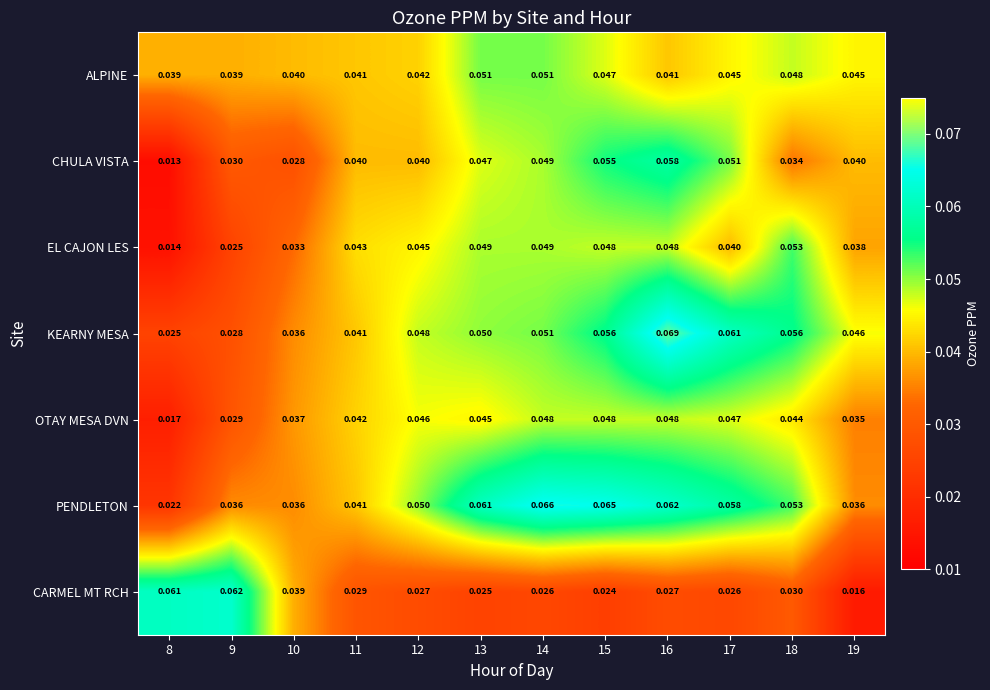

Which category has the lowest value across all series?

8